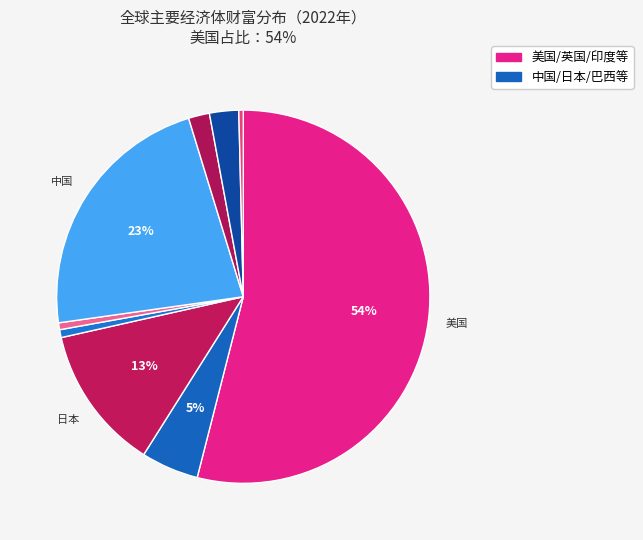

Count the number of slices in the pie.

9